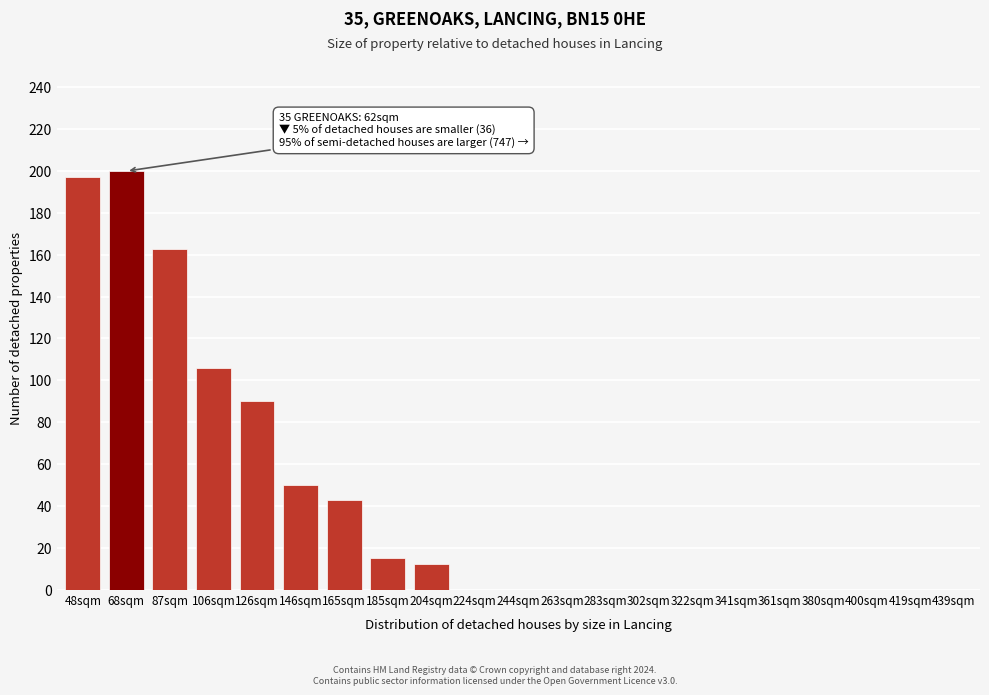

Reading right to left, list all the values displayed in this chart.

439sqm=0	419sqm=0	400sqm=0	380sqm=0	361sqm=0	341sqm=0	322sqm=0	302sqm=0	283sqm=0	263sqm=0	244sqm=0	224sqm=0	204sqm=12	185sqm=15	165sqm=43	146sqm=50	126sqm=90	106sqm=106	87sqm=163	68sqm=200	48sqm=197